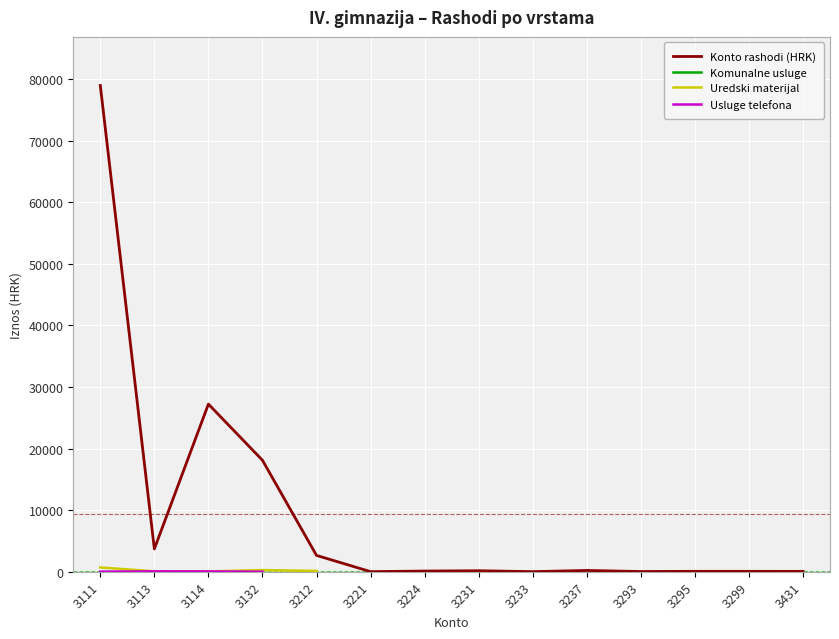

Rank the series by their maximum value, from highest to lowest.

Konto rashodi (HRK), Uredski materijal, Komunalne usluge, Usluge telefona